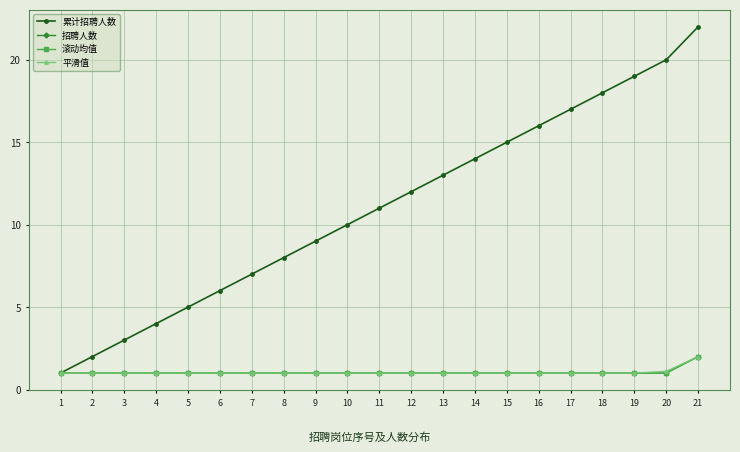

True or false: 累计招聘人数 has more than 0 points higher than both neighbors.

False